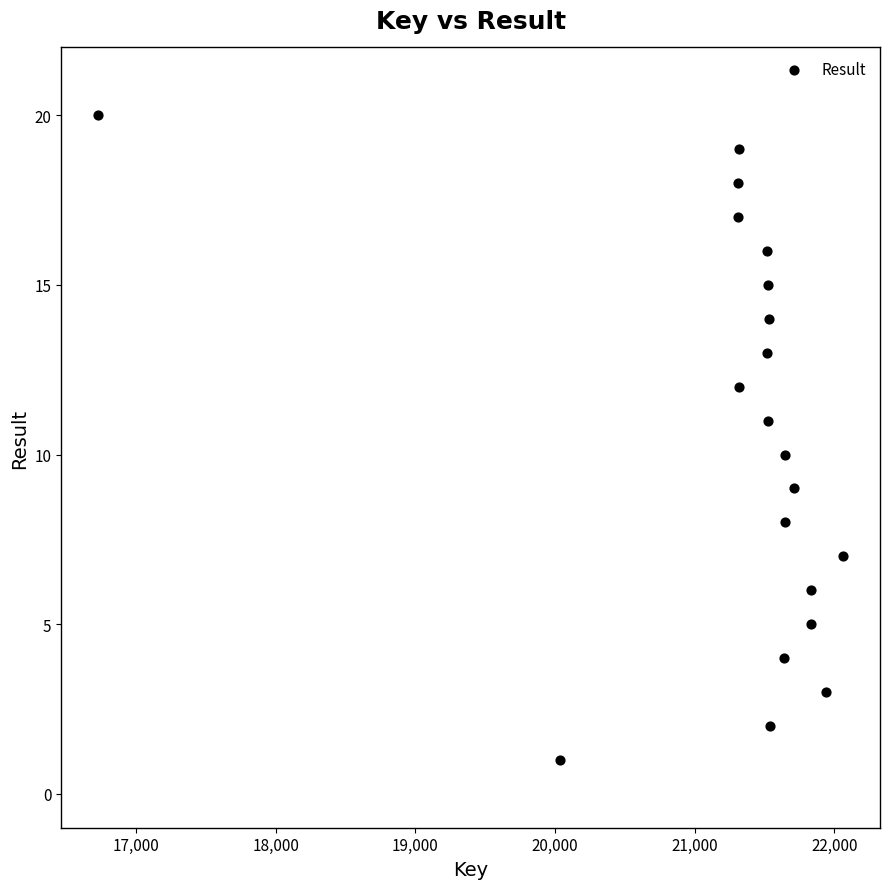

What is the range of Y values (max minus min)?

19